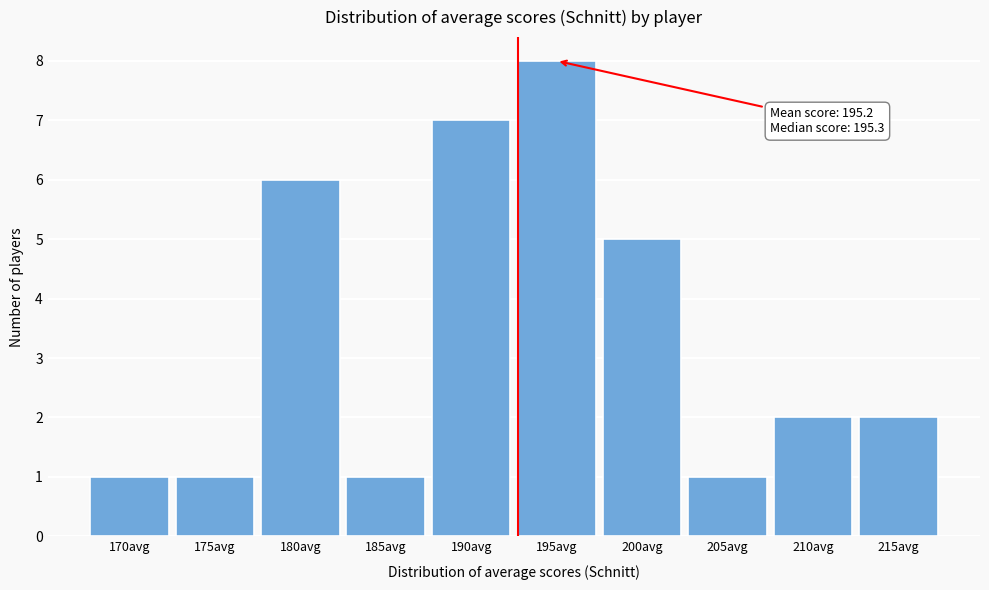

Reading left to right, transcribe all the data shown in this chart.

1	1	6	1	7	8	5	1	2	2